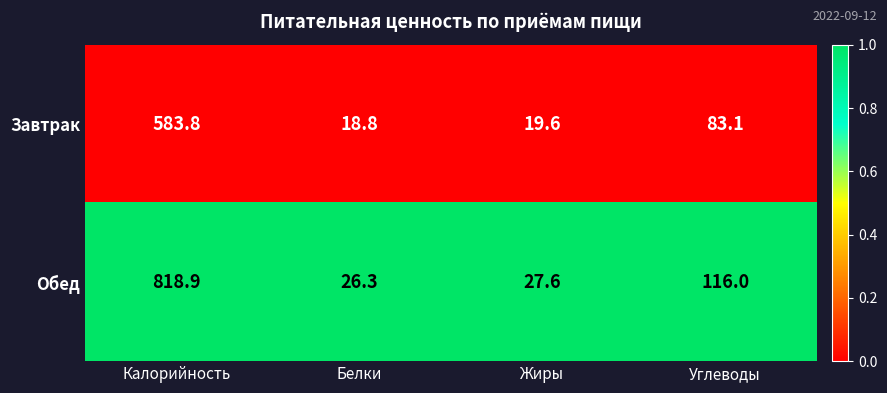

Reading left to right, what are all the values shown in this chart?

Завтрак: 583.8	18.8	19.6	83.1
Обед: 818.9	26.3	27.6	116.0